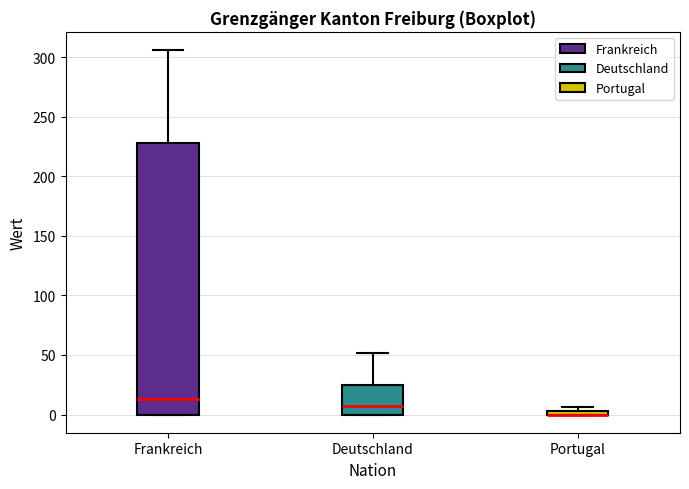

Where is the lower edge of the box for Portugal on the y-axis? The values are not printed on the chart, so give them approximately, as read against the axis.

0